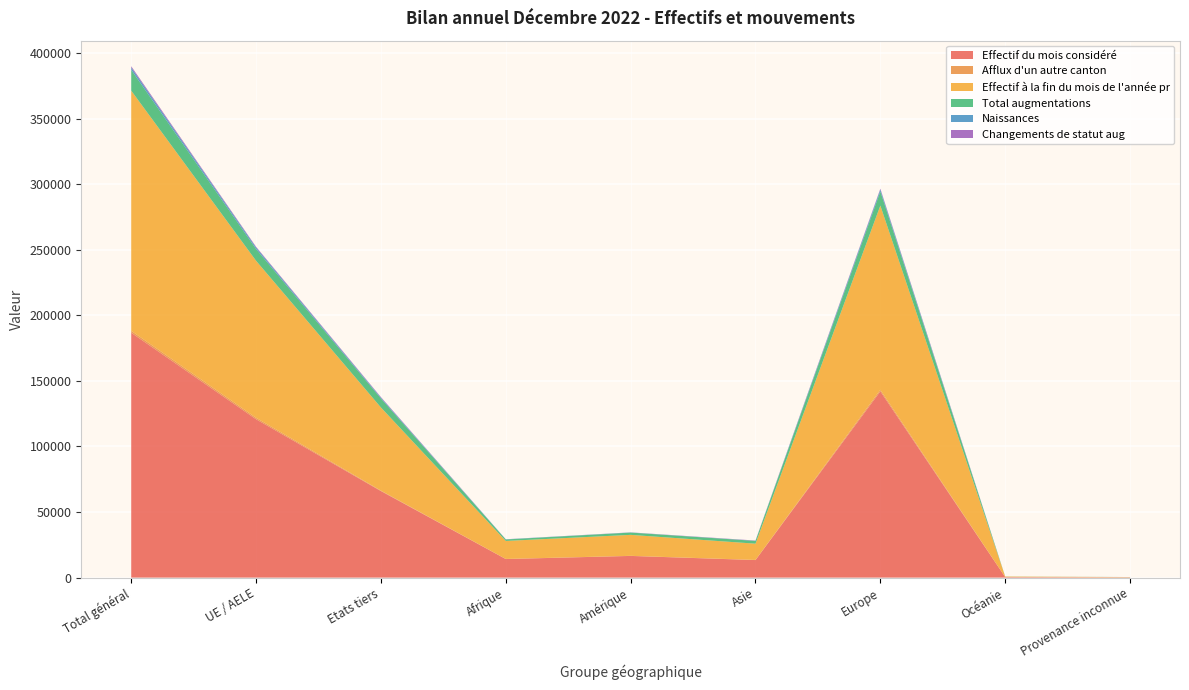

Reading left to right, list all the values displayed in this chart.

Effectif du mois considéré: 186726	120747	65979	14163	16540	13383	142018	398	224
Afflux d'un autre canton: 1475	1109	366	73	76	105	1219	2	0
Effectif à la fin du mois de l'année pr: 183075	119709	63366	13716	15981	12398	140412	392	176
Total augmentations: 15826	8968	6858	1123	1735	2107	10760	52	49
Naissances: 1845	1211	634	146	109	108	1478	1	3
Changements de statut aug: 940	501	439	45	73	184	632	5	1